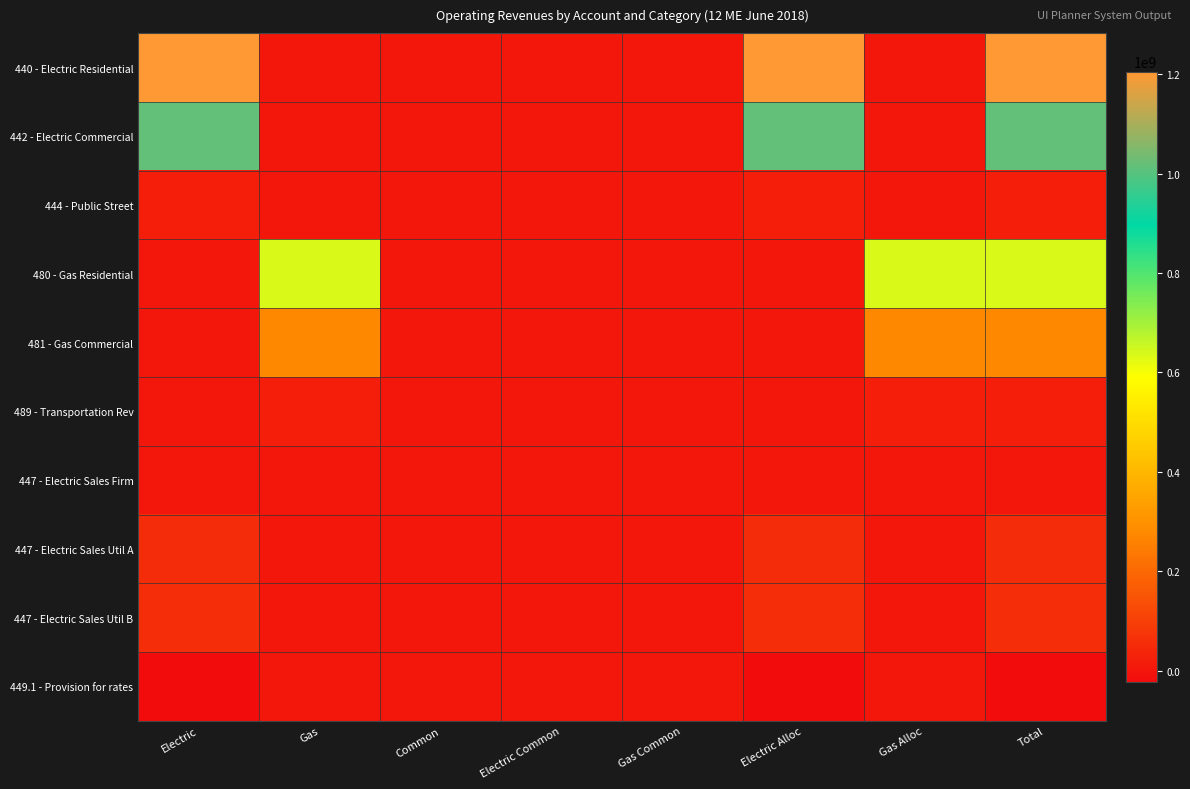

Which series has the widest spread of values?

440 - Electric Residential